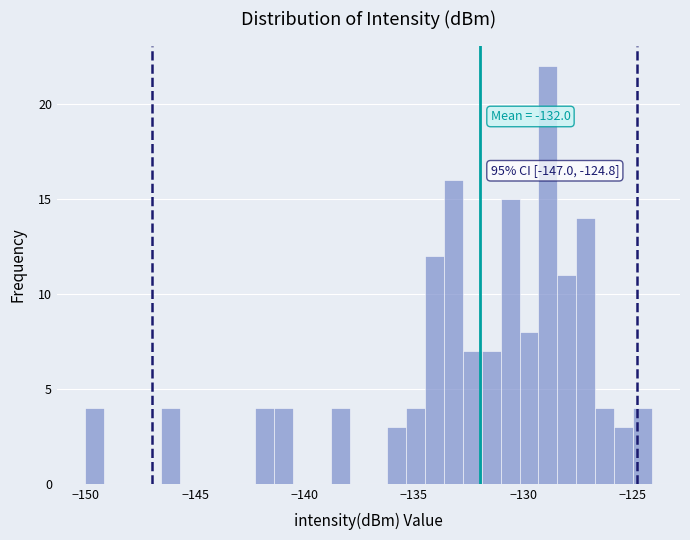

Read against the x-axis, roughly where is the centre of the tallest bar?

-129.0